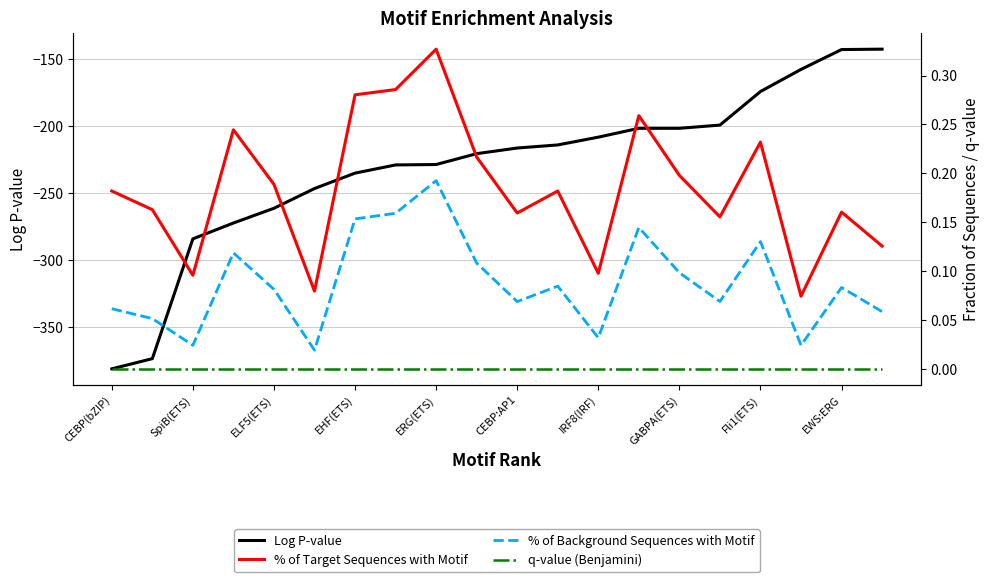

What is the lowest value of the Log P-value series?

-380.9